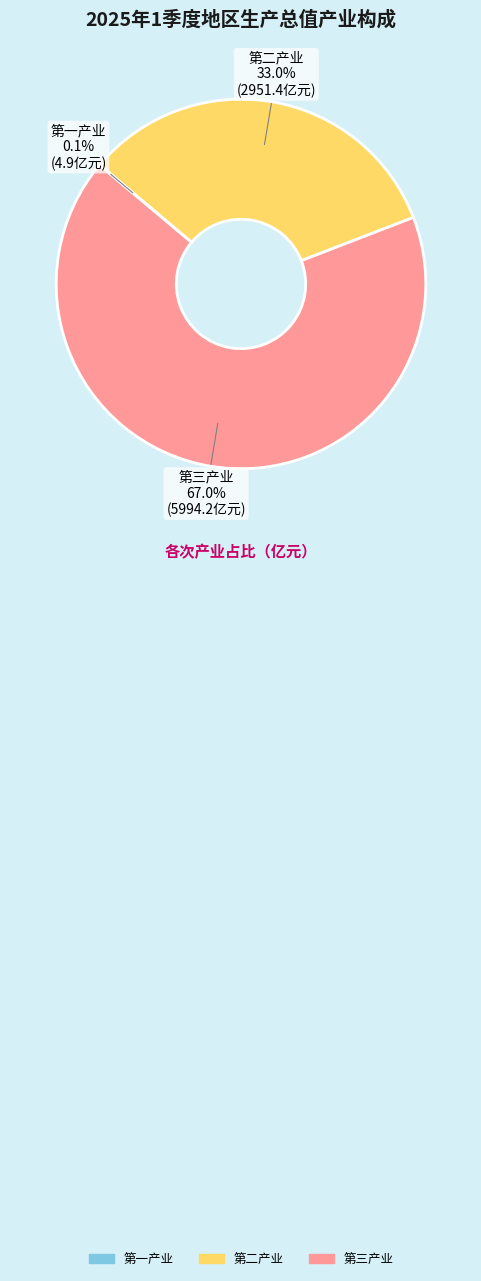

Which has a higher value, 第二产业 or 第三产业?

第三产业